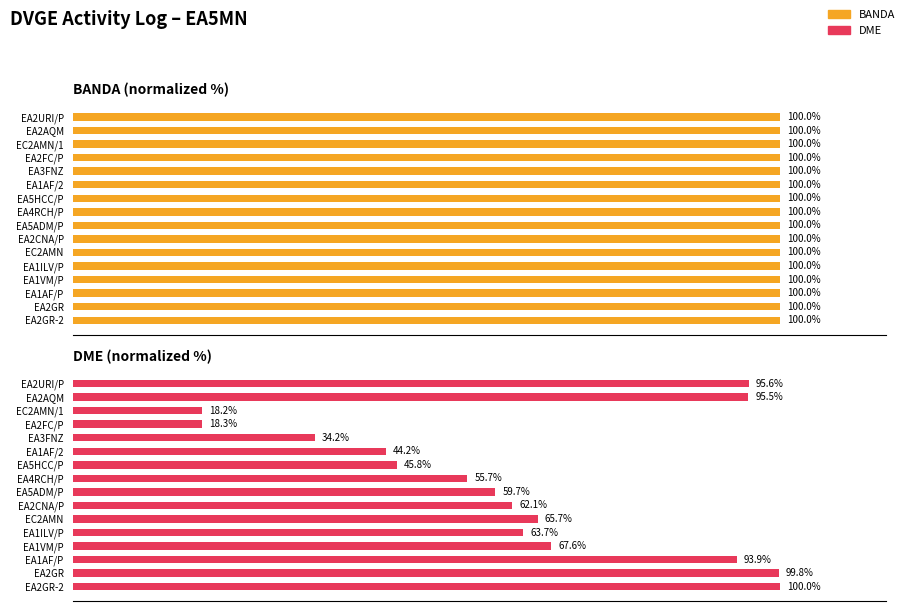

Reading left to right, transcribe all the data shown in this chart.

BANDA (normalized %): 0.6	0.6	0.6	0.6	0.6	0.6	0.6	0.6	0.6	0.6	0.6	0.6	0.6	0.6	0.6	0.6
DME (normalized %): 95.6	95.5	18.2	18.3	34.2	44.2	45.8	55.7	59.7	62.1	65.7	63.7	67.6	93.9	99.8	100.0